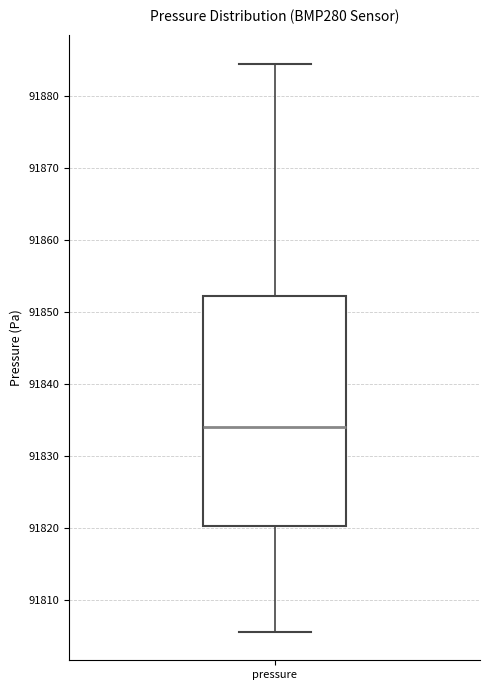

Read this box plot against the y-axis: the position of the median line, the range covered by the box, and the ends of both whiskers. The values are not printed on the chart, so give them approximately, as read against the axis.

median 91834, box 91820 to 91852, whiskers 91806 to 91884